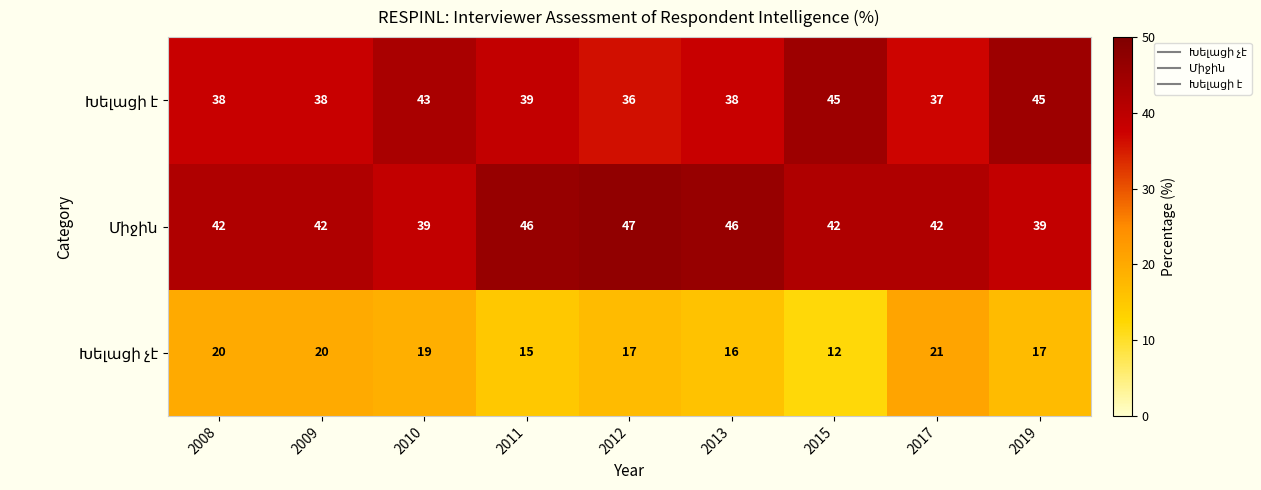

Count the number of data series in this chart.

3